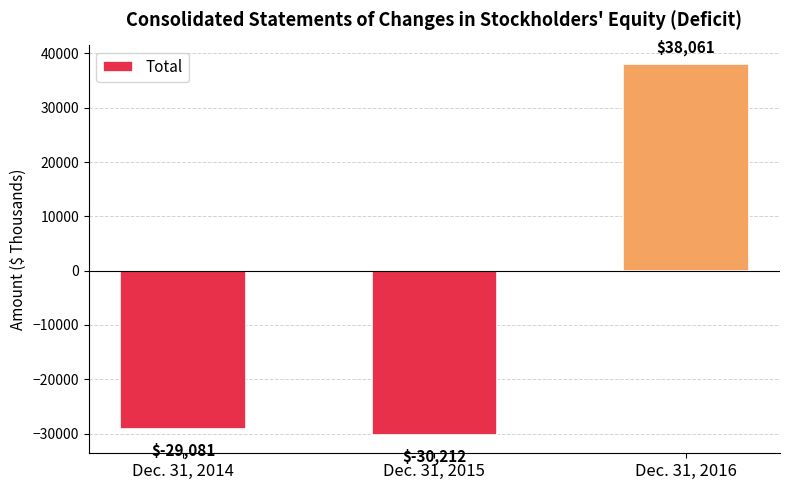

What is the change in value from Dec. 31, 2014 to Dec. 31, 2016?

+67142